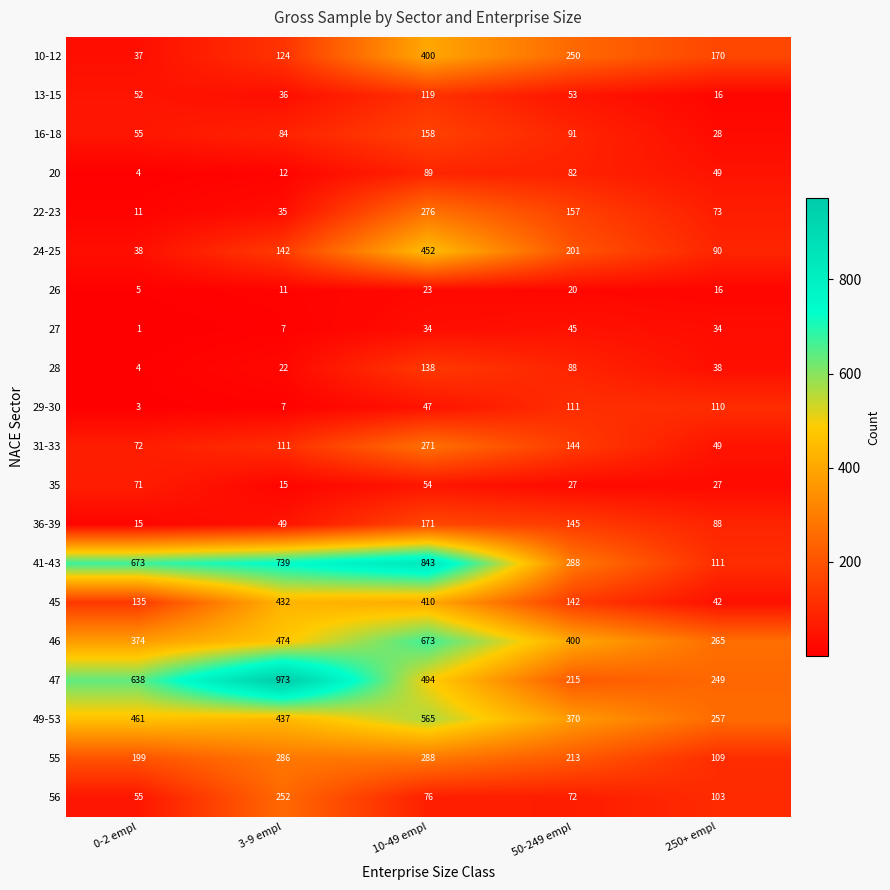

Is it true that 31-33 equals 157 at 3-9 empl?

False